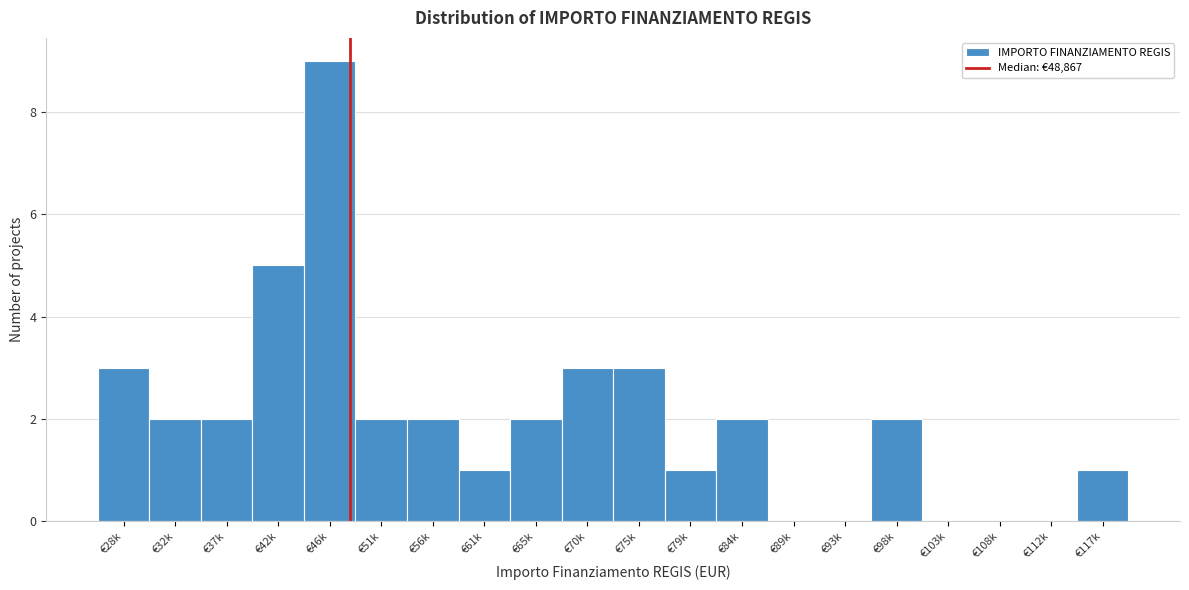

Reading left to right, list all the values displayed in this chart.

€28k=3	€32k=2	€37k=2	€42k=5	€46k=9	€51k=2	€56k=2	€61k=1	€65k=2	€70k=3	€75k=3	€79k=1	€84k=2	€89k=0	€93k=0	€98k=2	€103k=0	€108k=0	€112k=0	€117k=1